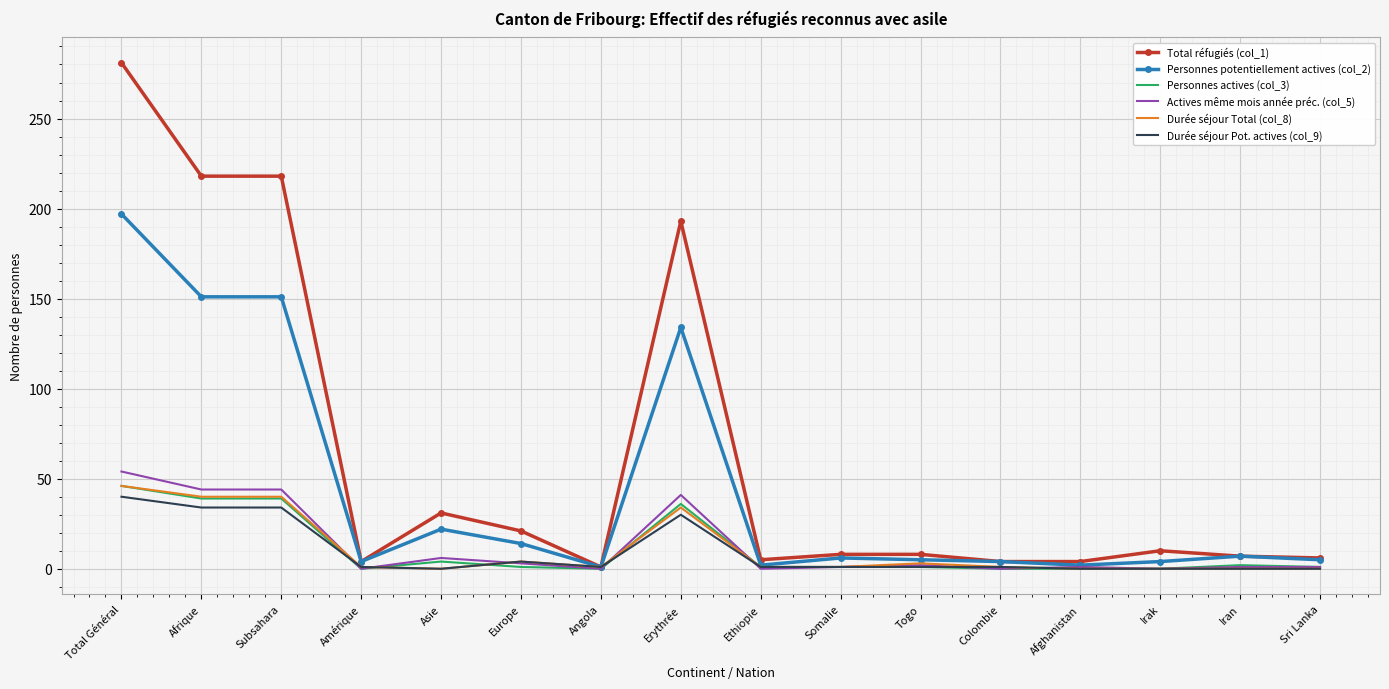

Which category has the highest value in the Actives même mois année préc. (col_5) series?

Total Général